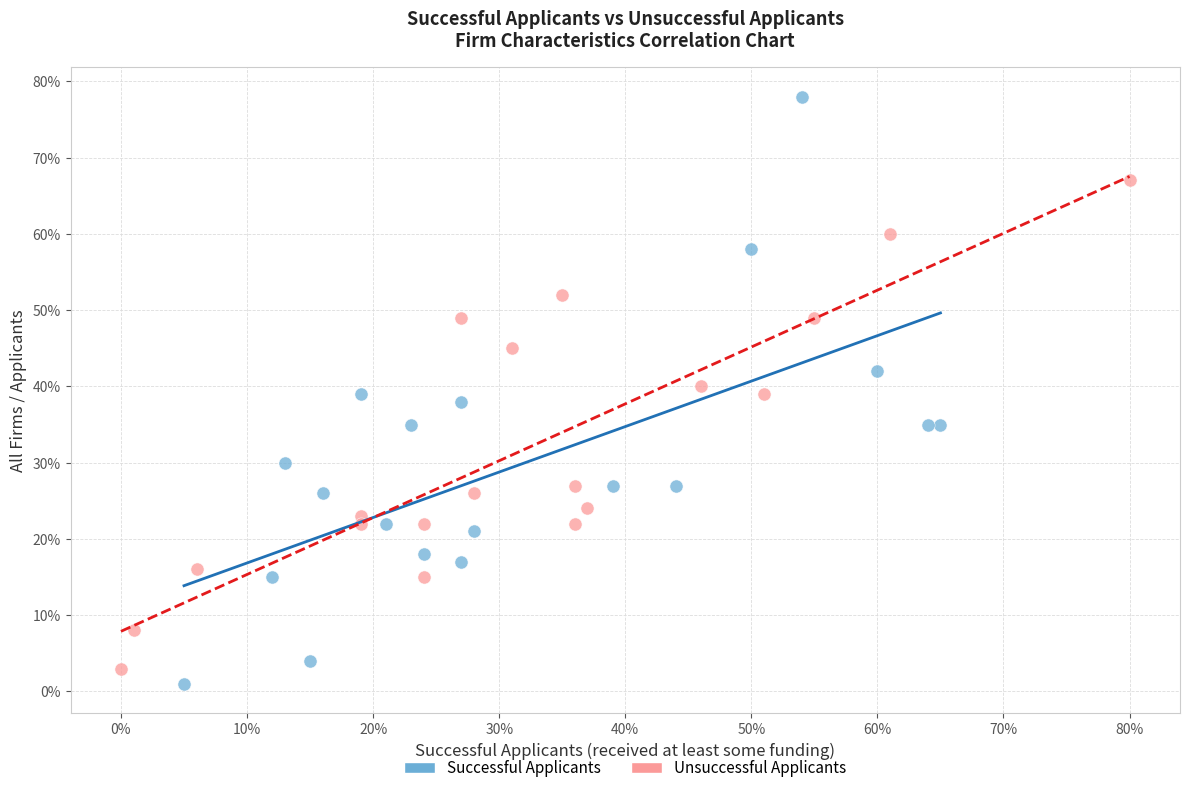

What are all the series names shown in the legend?

Successful Applicants, Unsuccessful Applicants